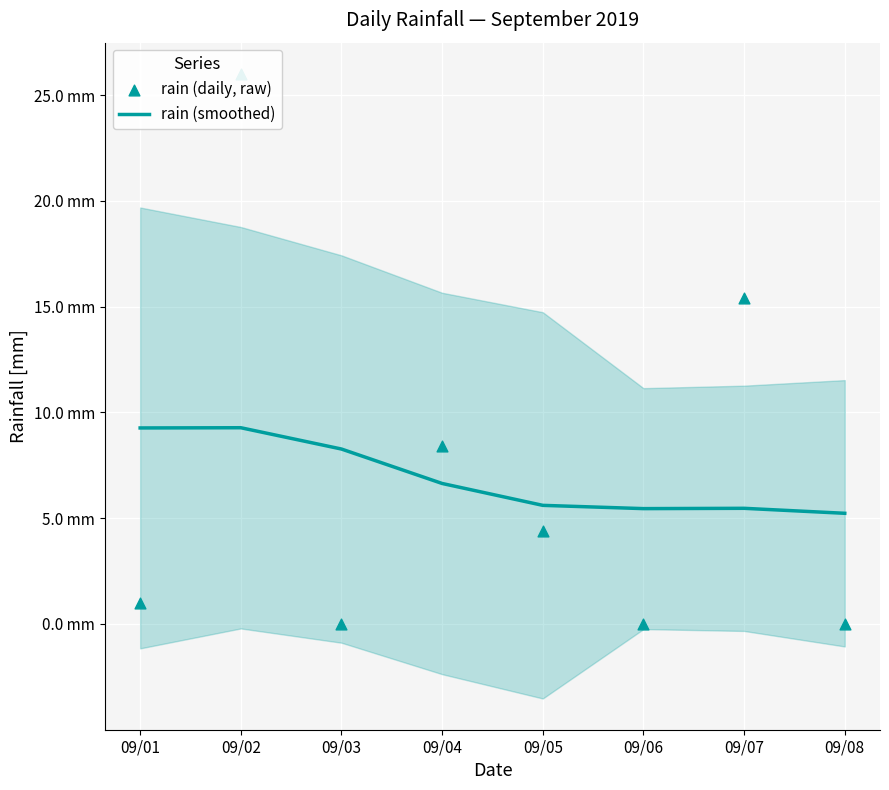

Which series reaches the minimum Y coordinate?

rain (daily, raw)